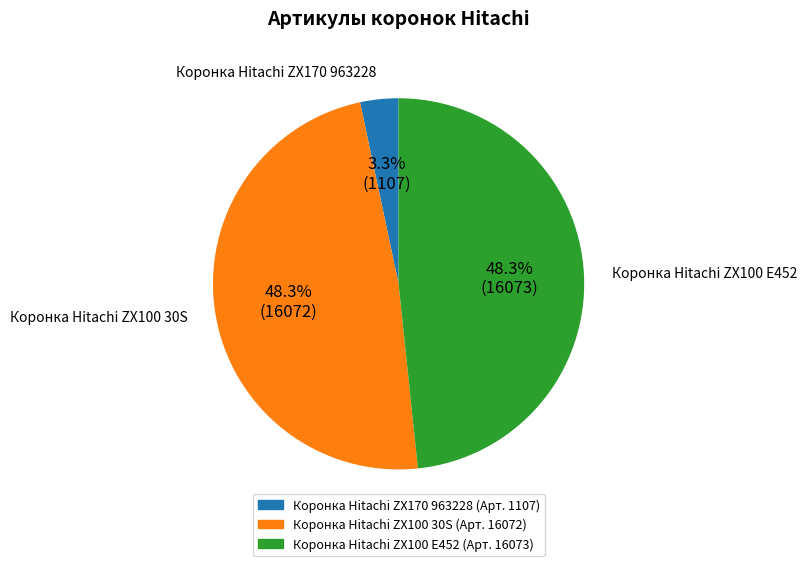

Does Коронка Hitachi ZX100 30S represent more than half of the total?

No